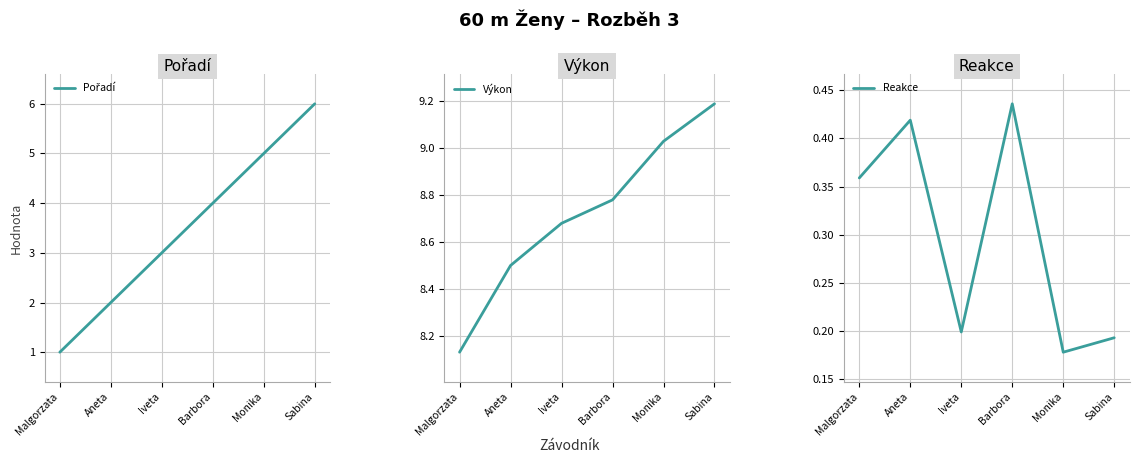

Which category has the lowest value in the Reakce series?

Monika